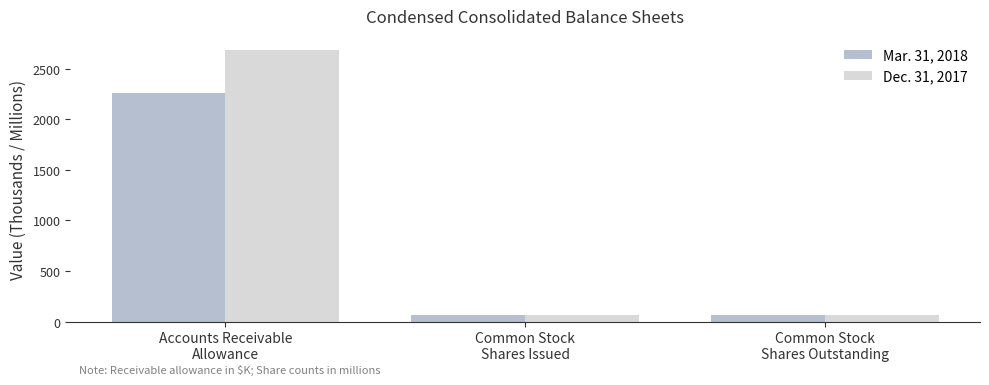

What is the difference between the Dec. 31, 2017 values at Common Stock
Shares Issued and Accounts Receivable
Allowance?

2624.2